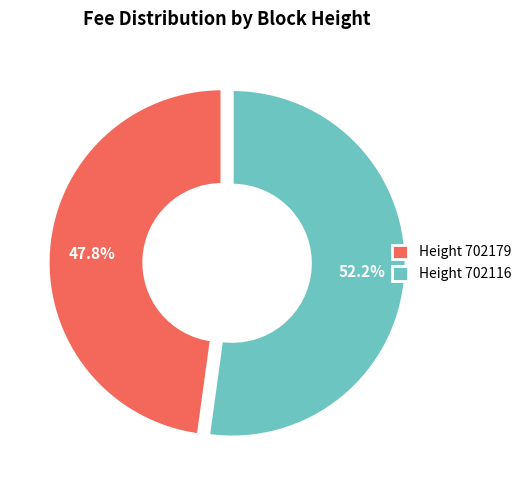

Rank the categories by value from highest to lowest.

Height 702116, Height 702179